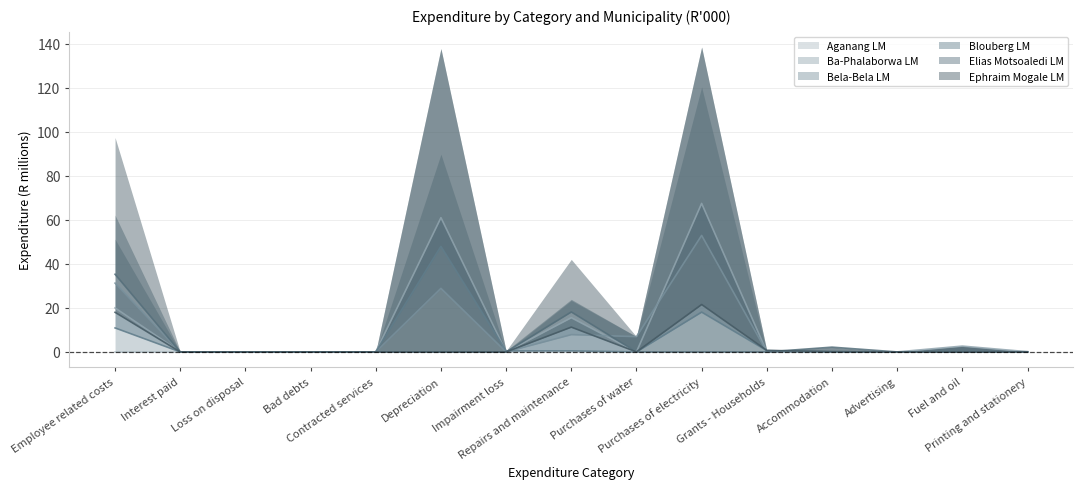

Which category has the highest value across all series?

Purchases of electricity